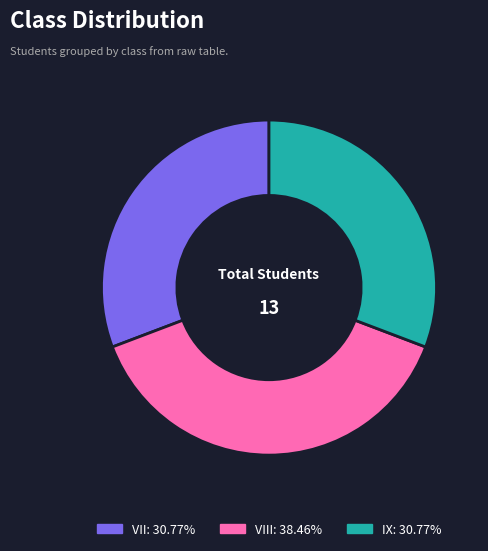

Count the number of slices in the pie.

3